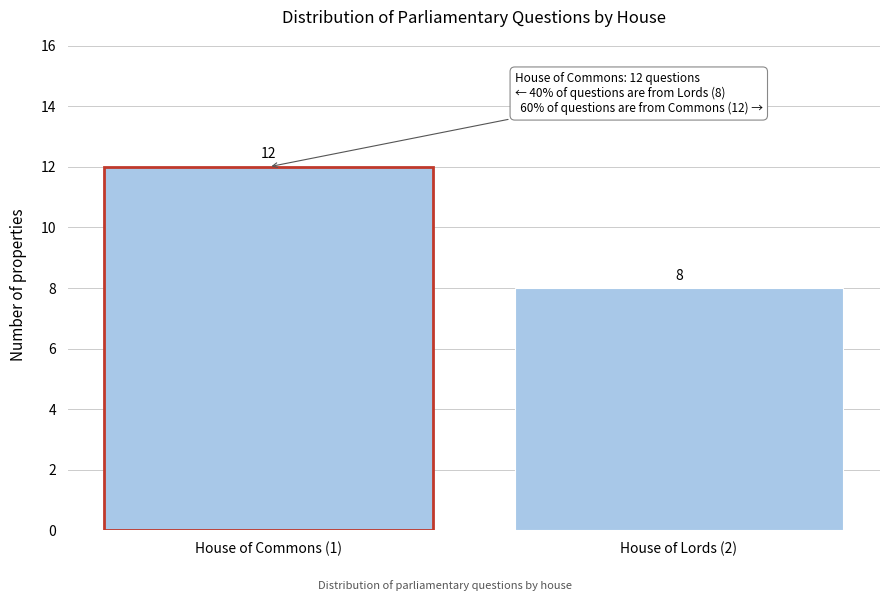

Reading left to right, what are all the values shown in this chart?

House of Commons (1)=12	House of Lords (2)=8